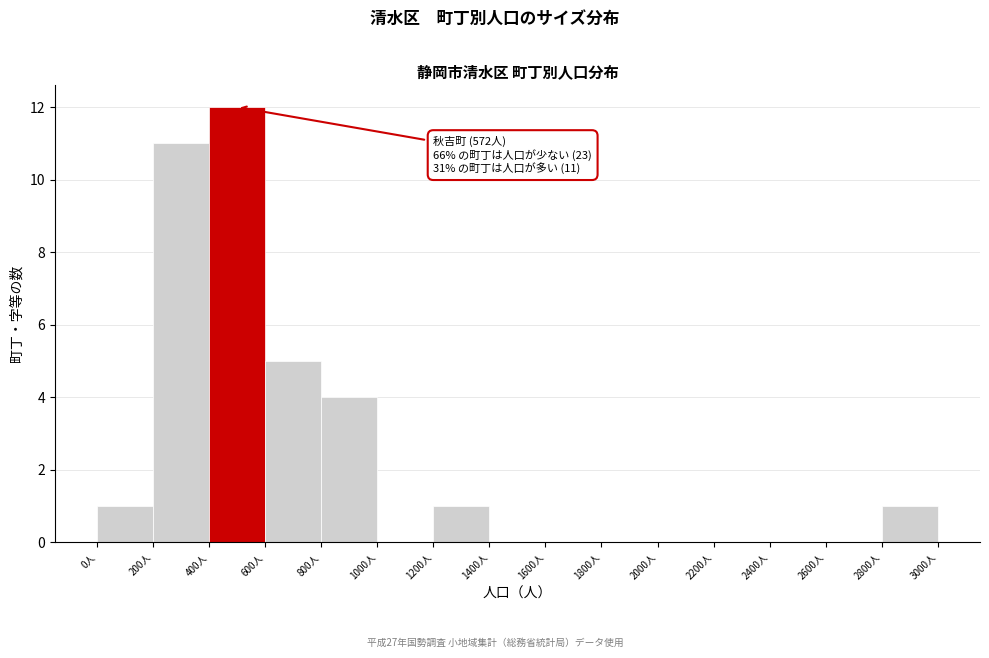

Which range on the x-axis has the tallest bar?

400 to 600